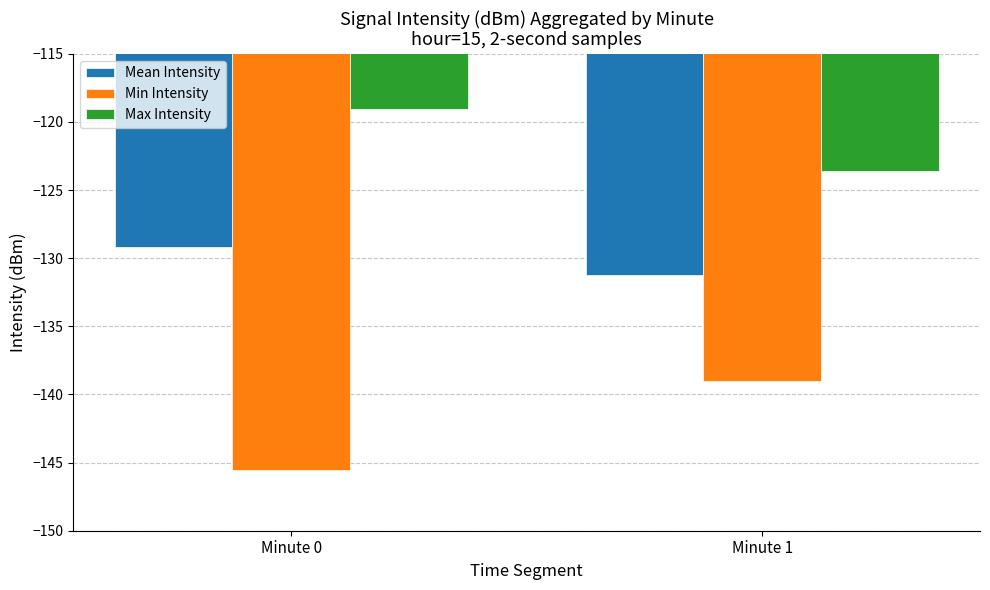

What is the minimum value for Mean Intensity?

-131.3